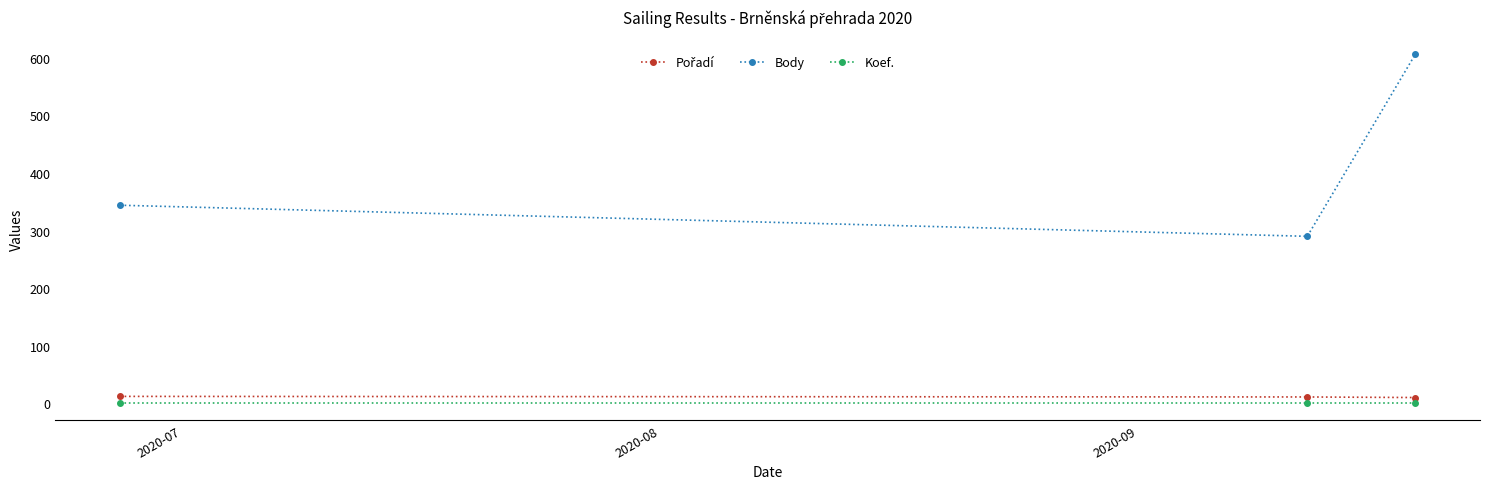

Which series has the widest spread of values?

Body